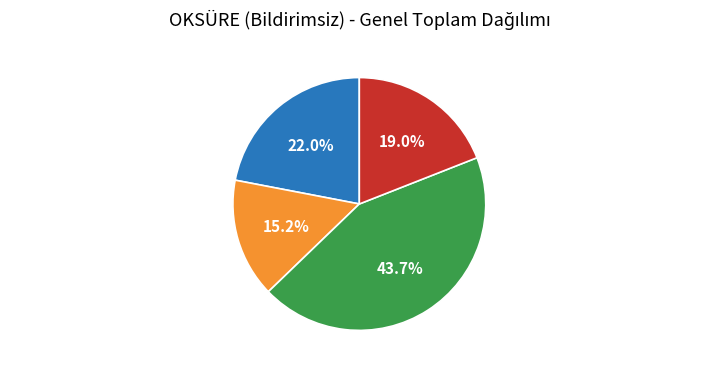

Does any single category account for the majority?

No